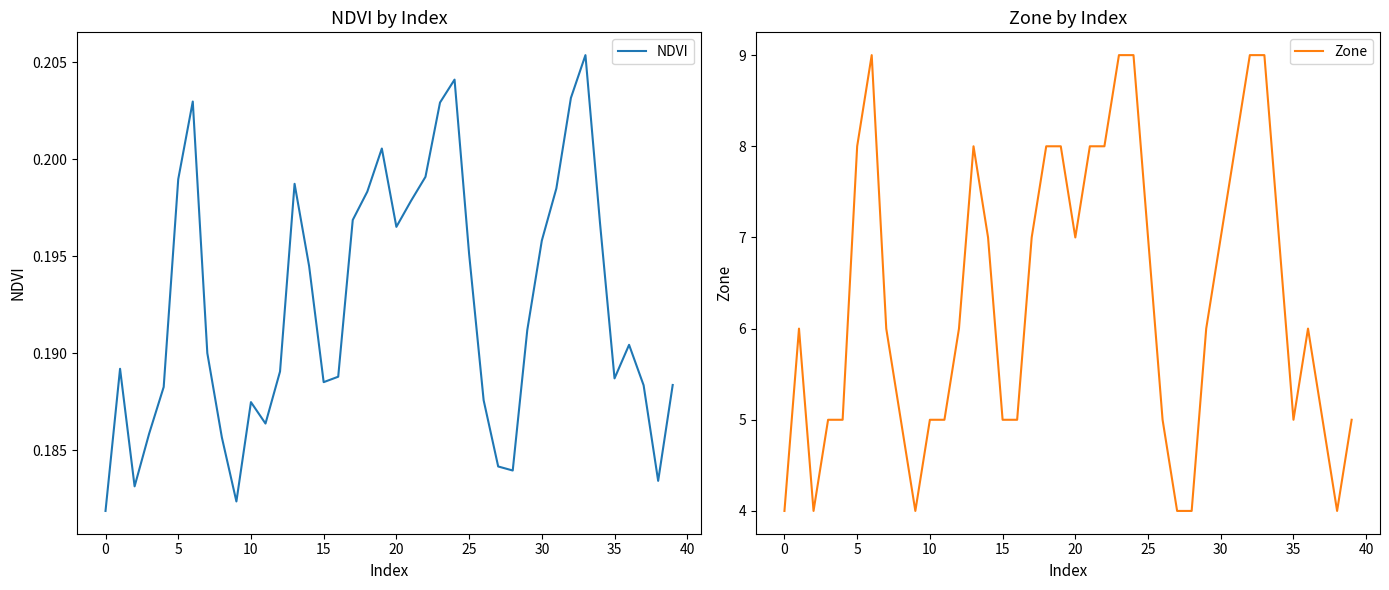

Is this an area chart (filled region under the line)?

No